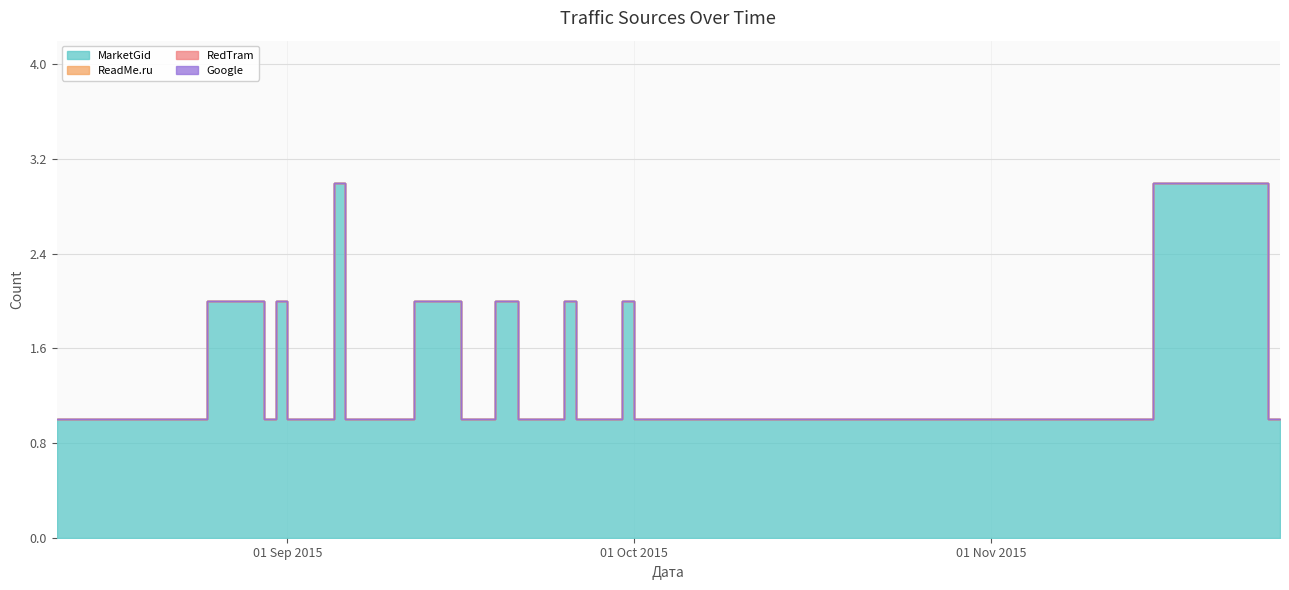

What is the difference between the maximum and minimum values in the MarketGid series?

2